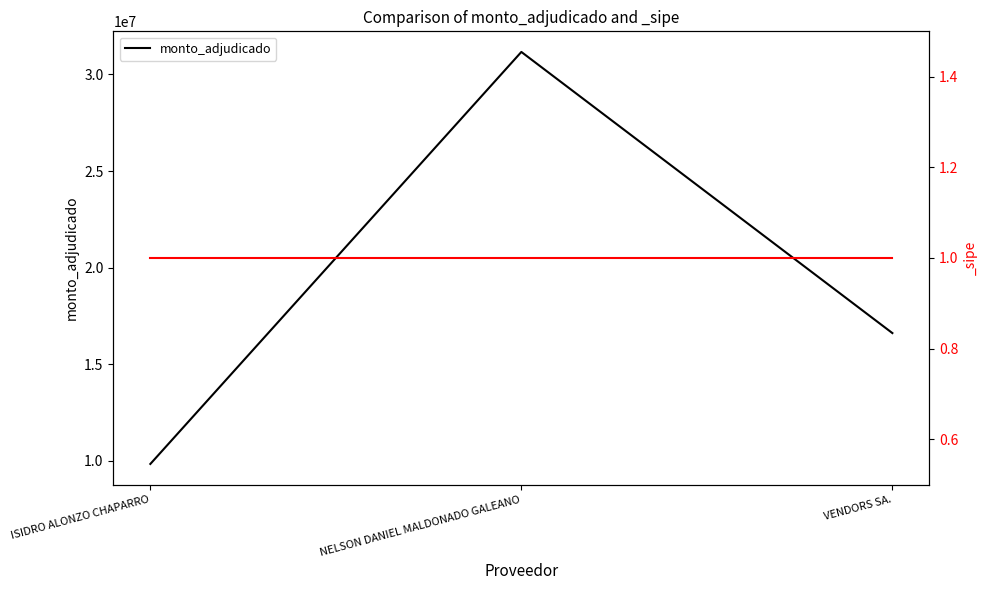

What is the ratio of the value at ISIDRO ALONZO CHAPARRO to the value at NELSON DANIEL MALDONADO GALEANO?

0.3